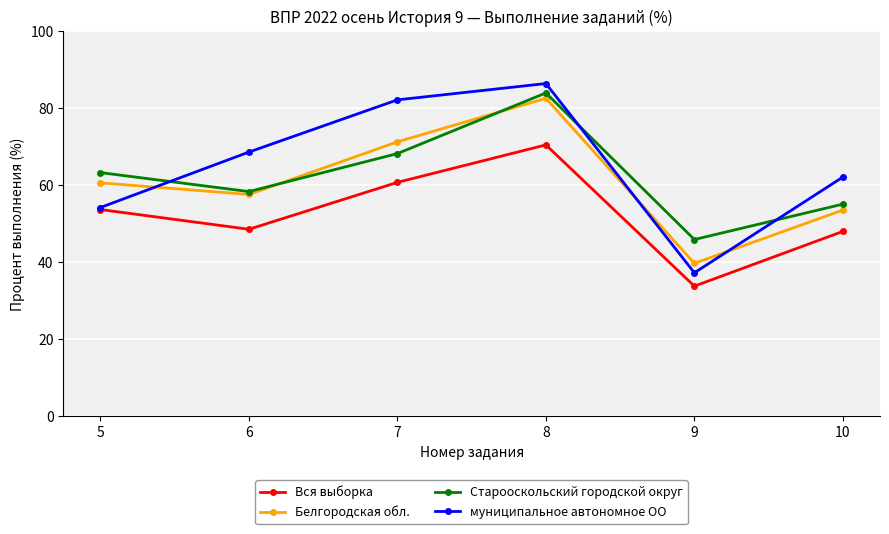

How many interior local valleys does the Старооскольский городской округ series have?

2